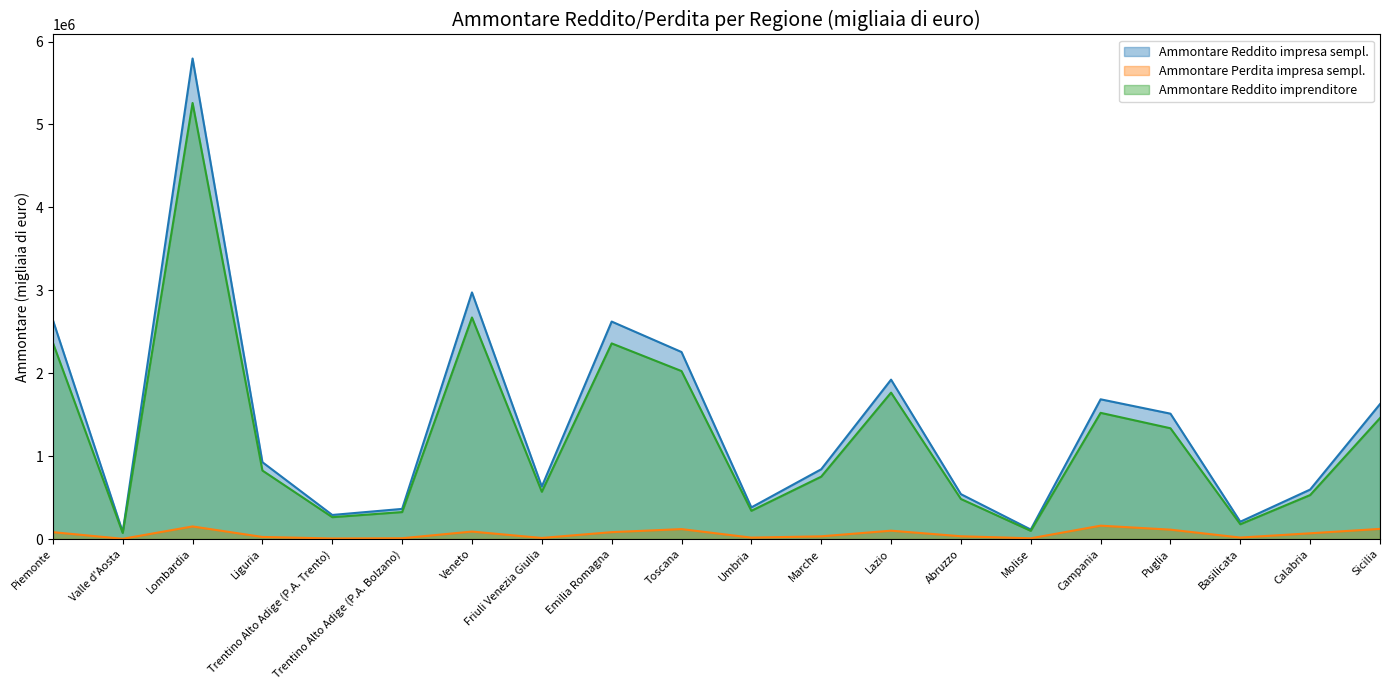

Reading left to right, list all the values displayed in this chart.

Ammontare Reddito impresa sempl.: Piemonte=2641732	Valle d'Aosta=85034	Lombardia=5795472	Liguria=927098	Trentino Alto Adige (P.A. Trento)=290867	Trentino Alto Adige (P.A. Bolzano)=363939	Veneto=2974470	Friuli Venezia Giulia=633104	Emilia Romagna=2623256	Toscana=2255945	Umbria=381863	Marche=841959	Lazio=1922678	Abruzzo=541874	Molise=115009	Campania=1685646	Puglia=1512464	Basilicata=209353	Calabria=597224	Sicilia=1627972
Ammontare Perdita impresa sempl.: Piemonte=83455	Valle d'Aosta=3423	Lombardia=152418	Liguria=25657	Trentino Alto Adige (P.A. Trento)=7255	Trentino Alto Adige (P.A. Bolzano)=10142	Veneto=90603	Friuli Venezia Giulia=13498	Emilia Romagna=83543	Toscana=120315	Umbria=17620	Marche=33182	Lazio=101224	Abruzzo=34086	Molise=9262	Campania=161706	Puglia=113718	Basilicata=18331	Calabria=69784	Sicilia=122915
Ammontare Reddito imprenditore: Piemonte=2368216	Valle d'Aosta=73674	Lombardia=5259575	Liguria=826642	Trentino Alto Adige (P.A. Trento)=264127	Trentino Alto Adige (P.A. Bolzano)=325633	Veneto=2672414	Friuli Venezia Giulia=570394	Emilia Romagna=2359833	Toscana=2026262	Umbria=341075	Marche=752827	Lazio=1766410	Abruzzo=483426	Molise=99320	Campania=1522412	Puglia=1336390	Basilicata=178806	Calabria=530998	Sicilia=1459371